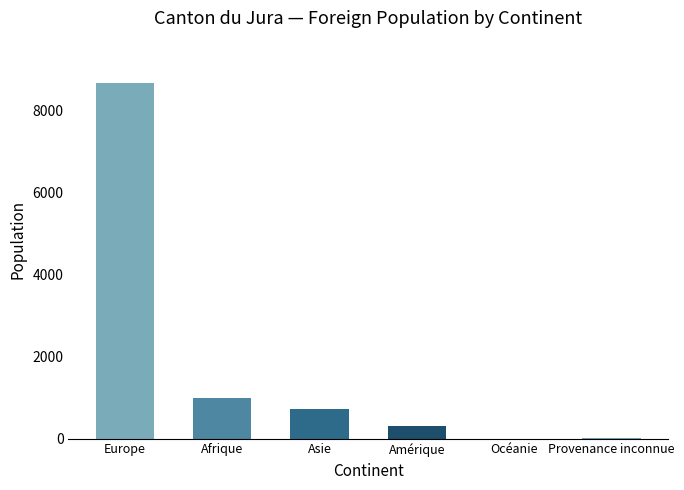

What is the sum of the values at Asie and Amérique?

1036